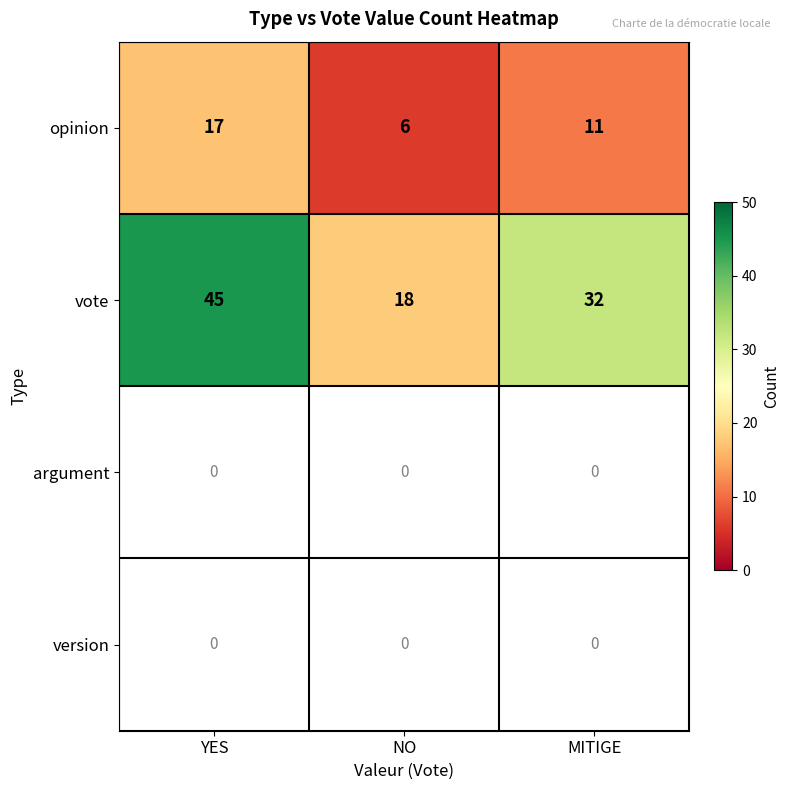

Between MITIGE and YES, which is larger?

YES